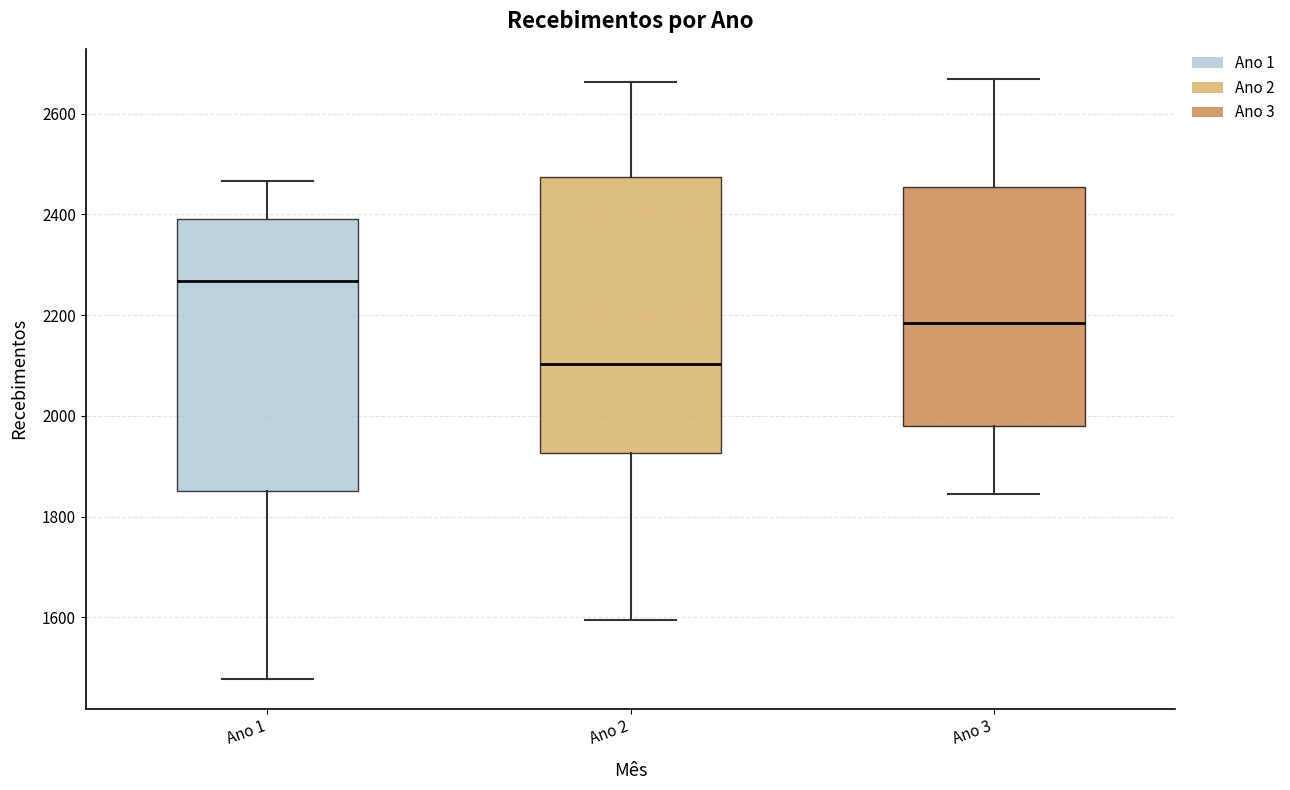

Where does the median line of the box for Ano 3 sit on the y-axis? The values are not printed on the chart, so give them approximately, as read against the axis.

2180